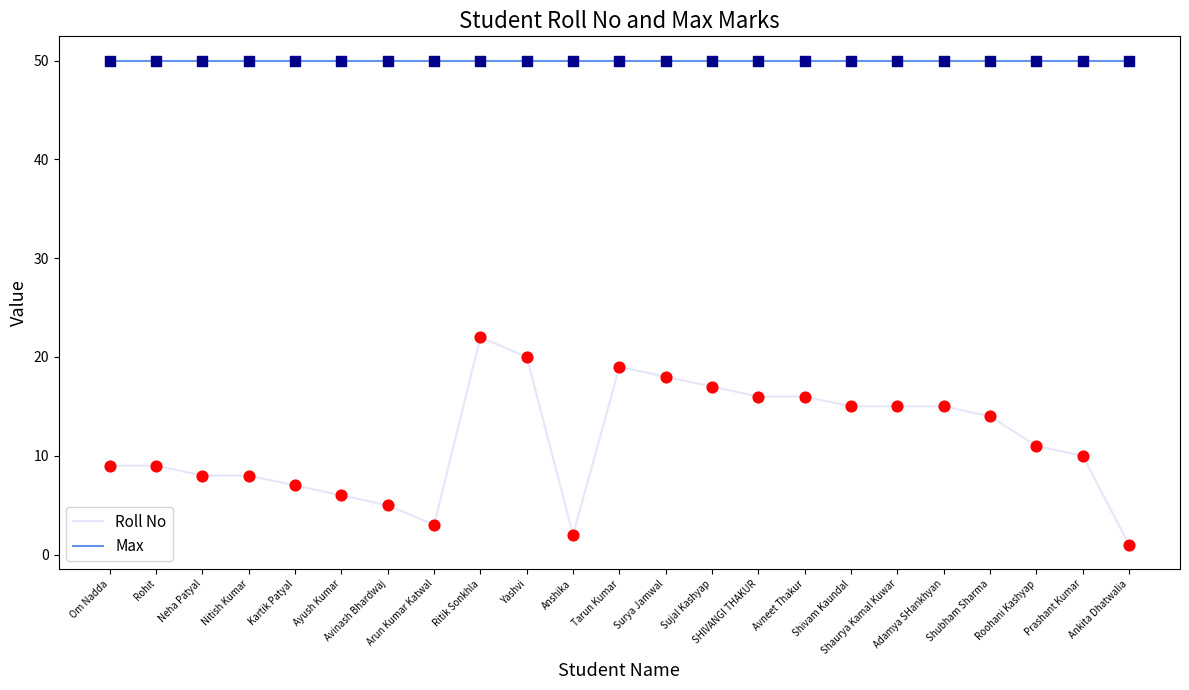

Which series has the widest spread of values?

Roll No